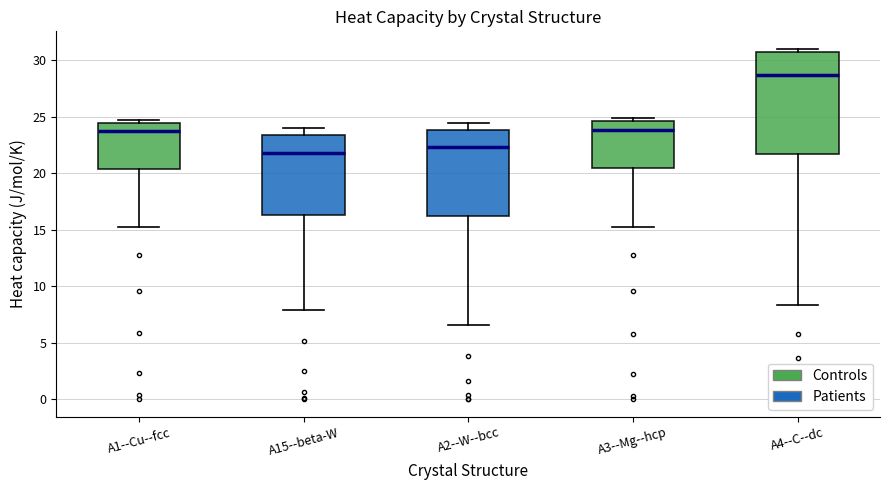

Where does the lower whisker of the box for A15--beta-W end on the y-axis? The values are not printed on the chart, so give them approximately, as read against the axis.

8.0